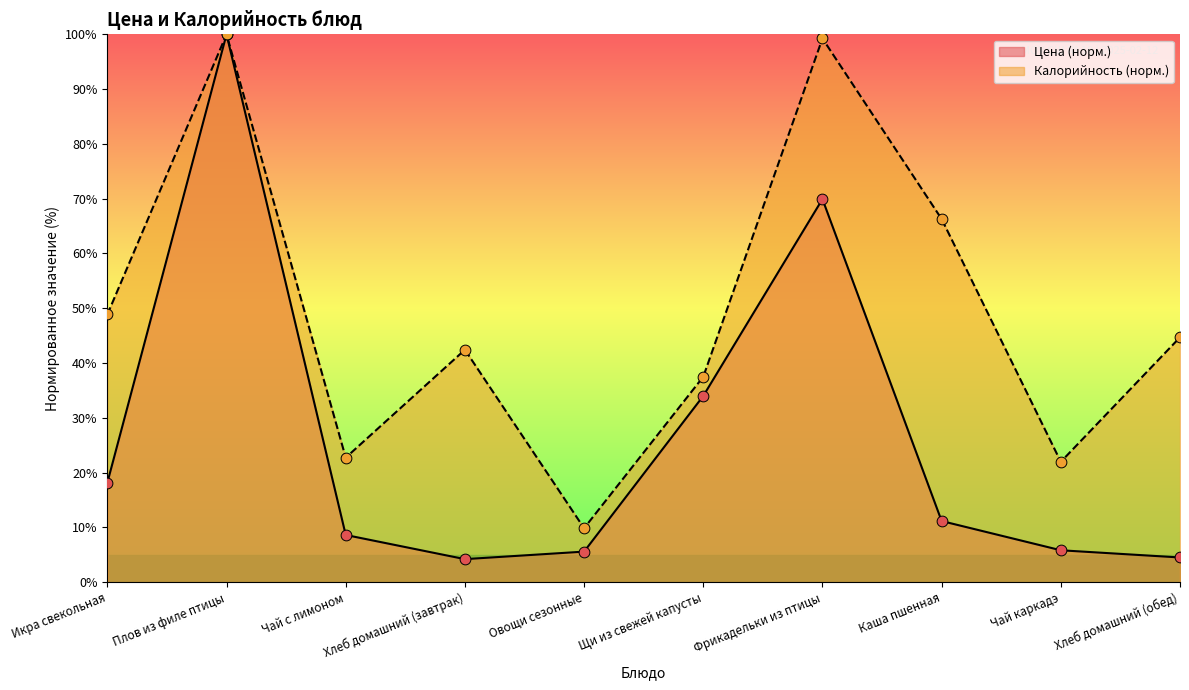

Which series reaches the minimum Y coordinate?

Цена